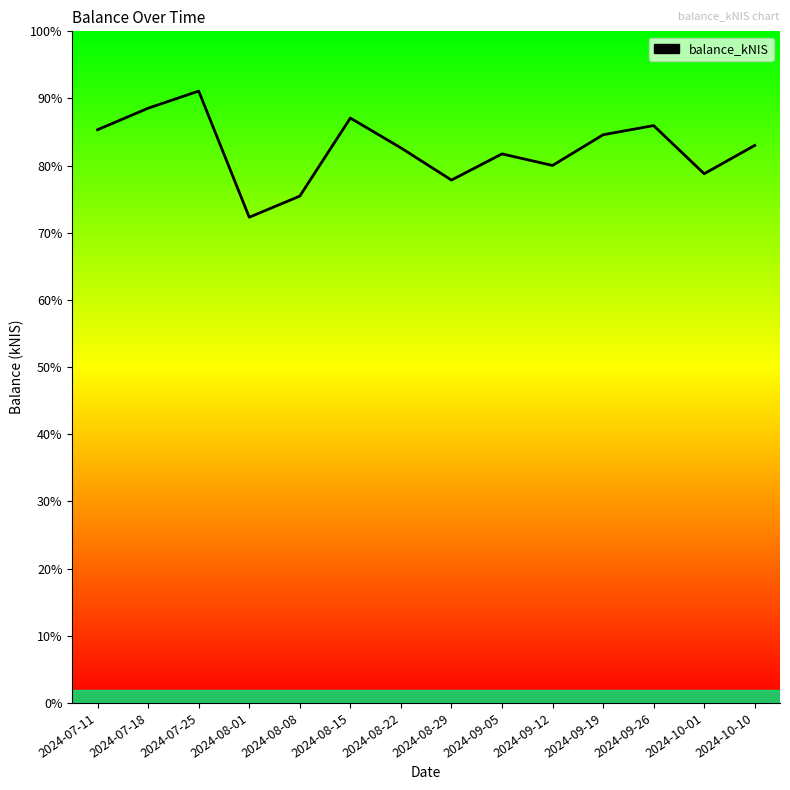

True or false: the data has more than 0 interior local peaks.

True